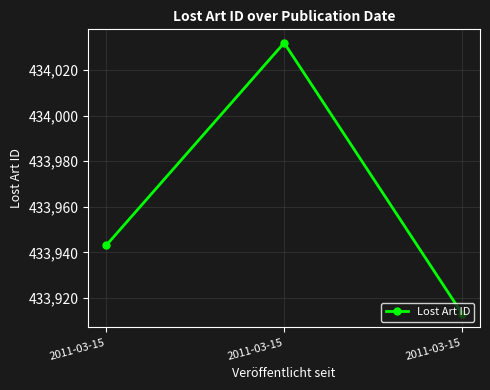

Does the chart have visible grid lines?

Yes